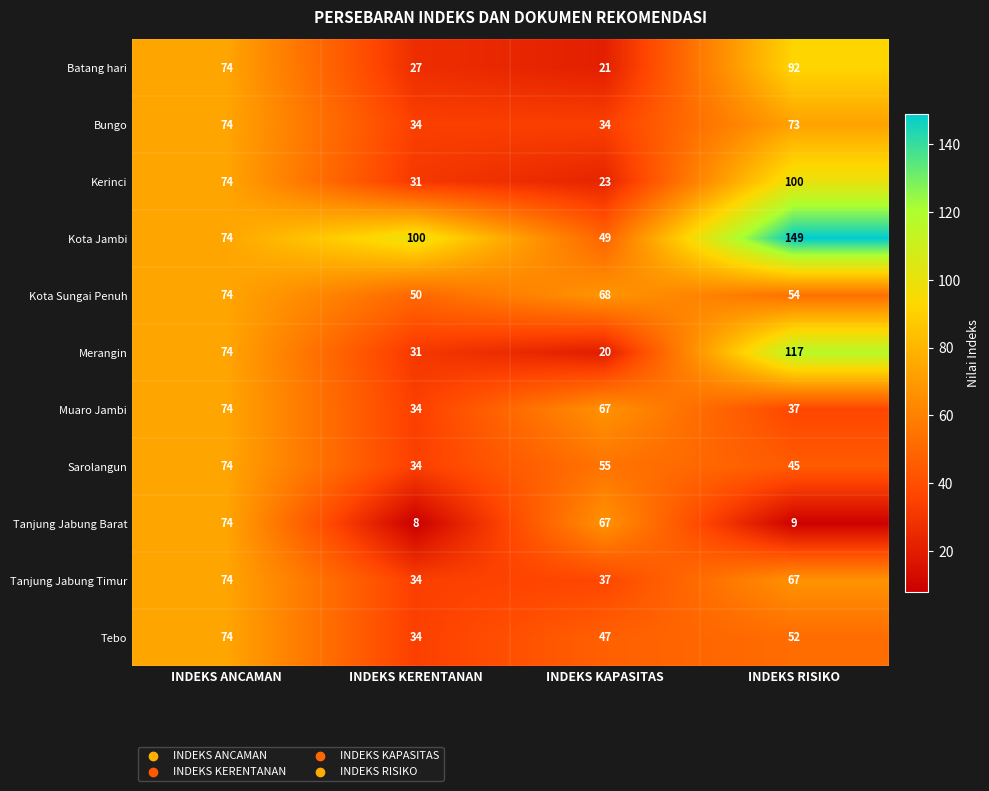

Rank the categories by Merangin value from lowest to highest.

INDEKS KAPASITAS, INDEKS KERENTANAN, INDEKS ANCAMAN, INDEKS RISIKO